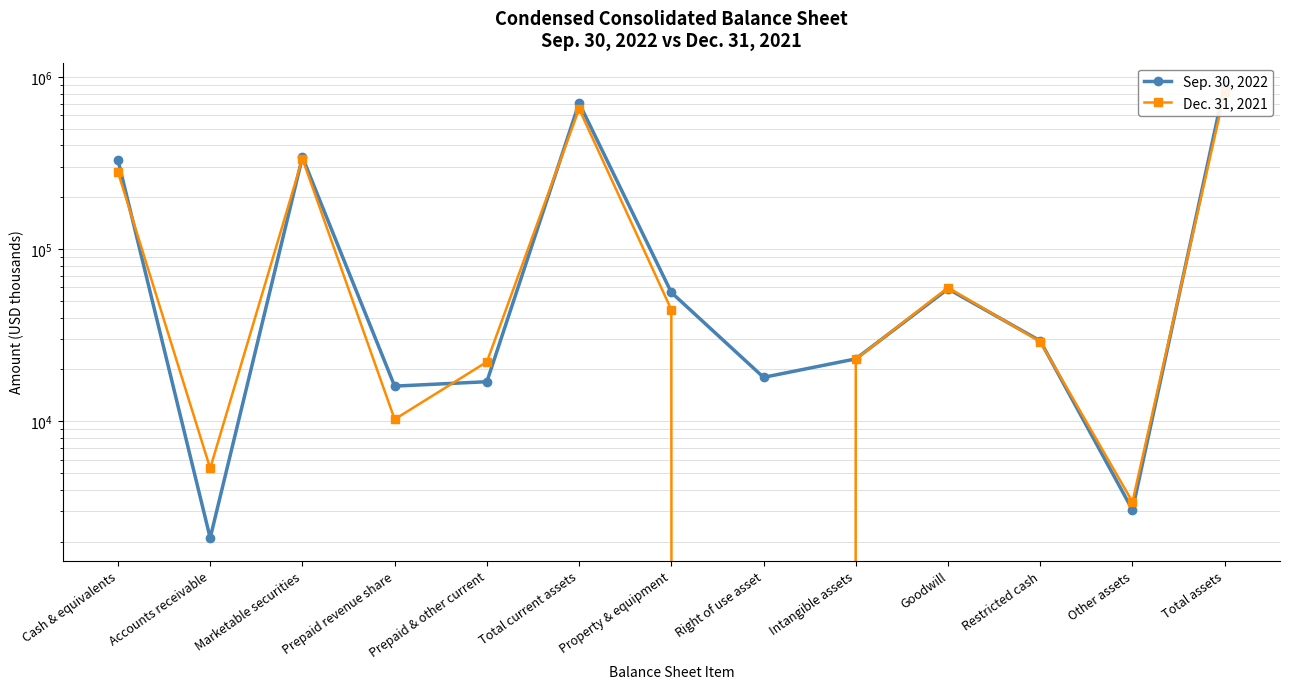

Is the value of Sep. 30, 2022 at Marketable securities greater than the value of Dec. 31, 2021 at Property & equipment?

Yes